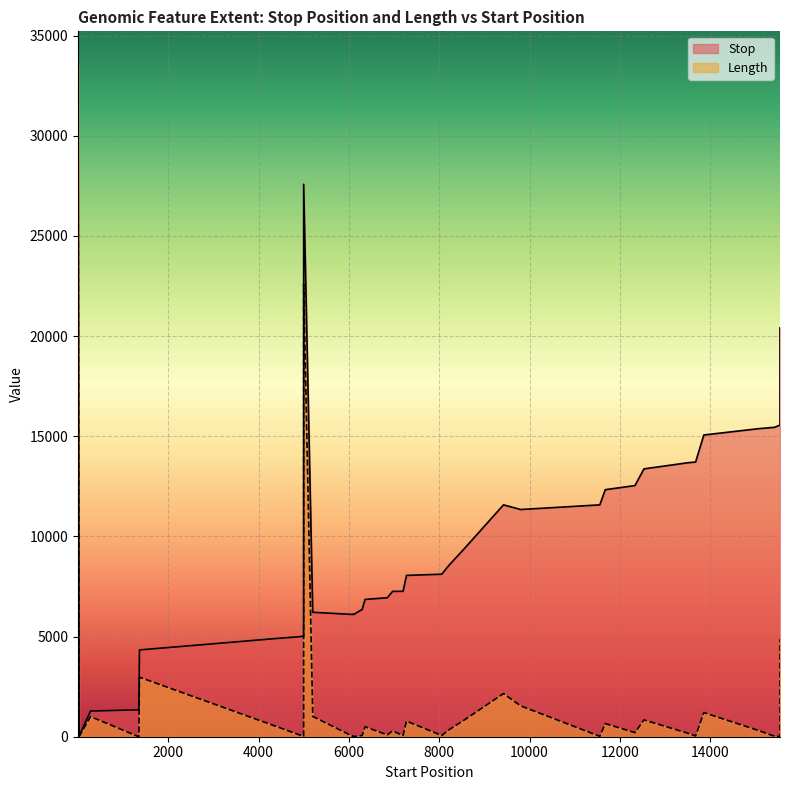

At which category does Length reach its first local valley?

1